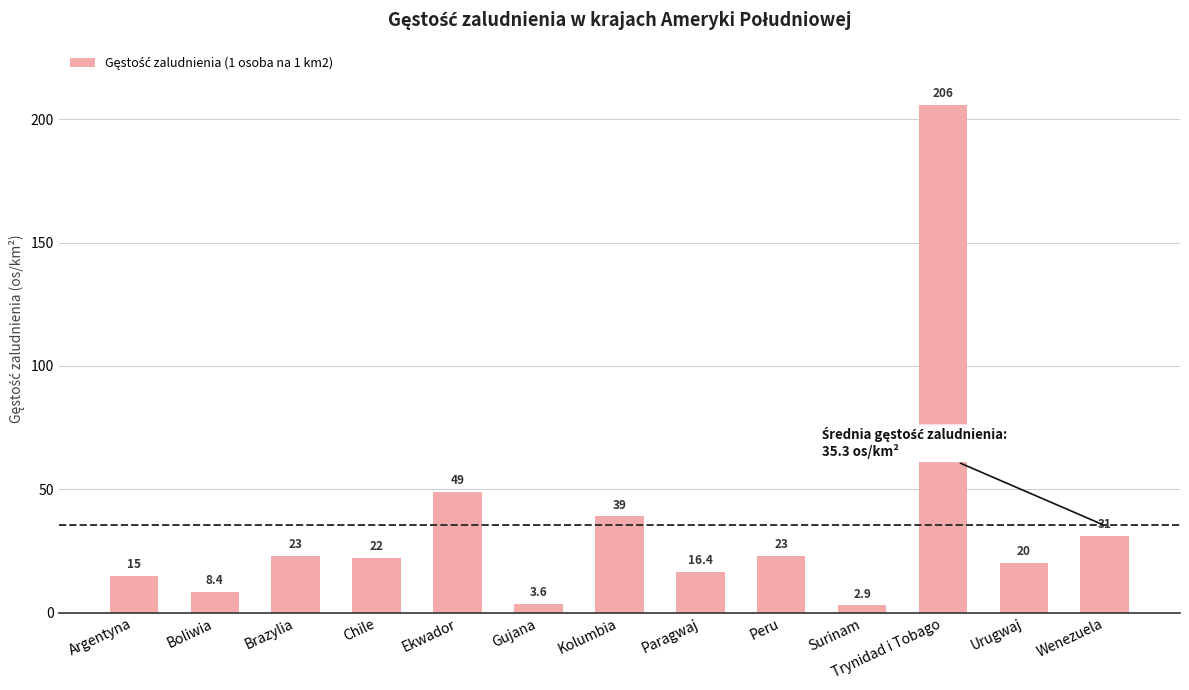

True or false: the data shows 40.6 at Wenezuela.

False